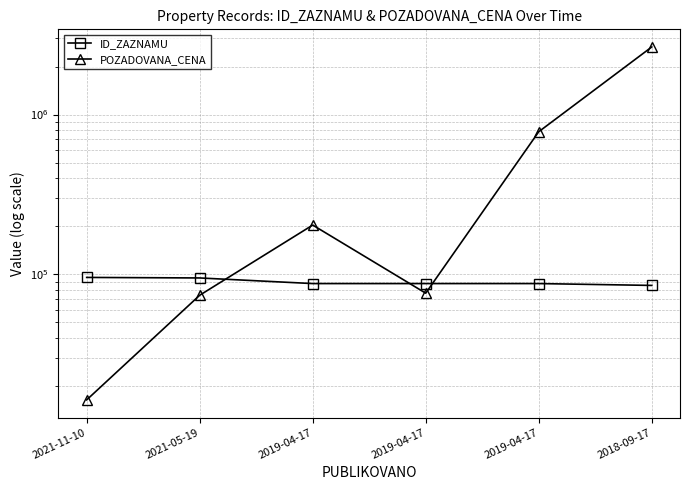

What are all the series names shown in the legend?

ID_ZAZNAMU, POZADOVANA_CENA